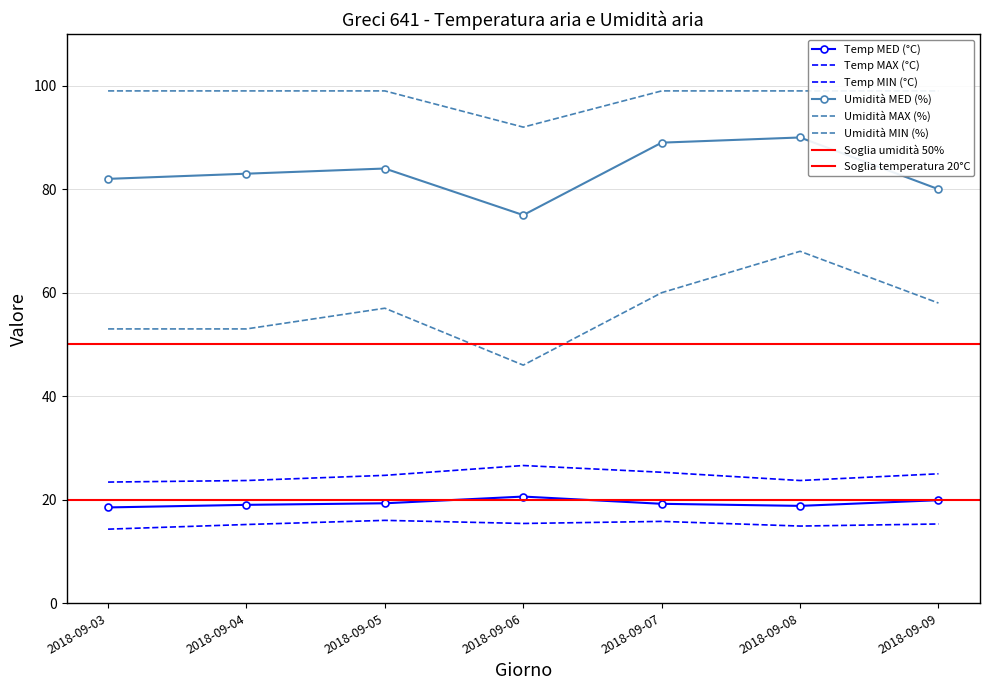

True or false: Umidità MIN (%) and Temp MAX (°C) intersect in this chart.

False